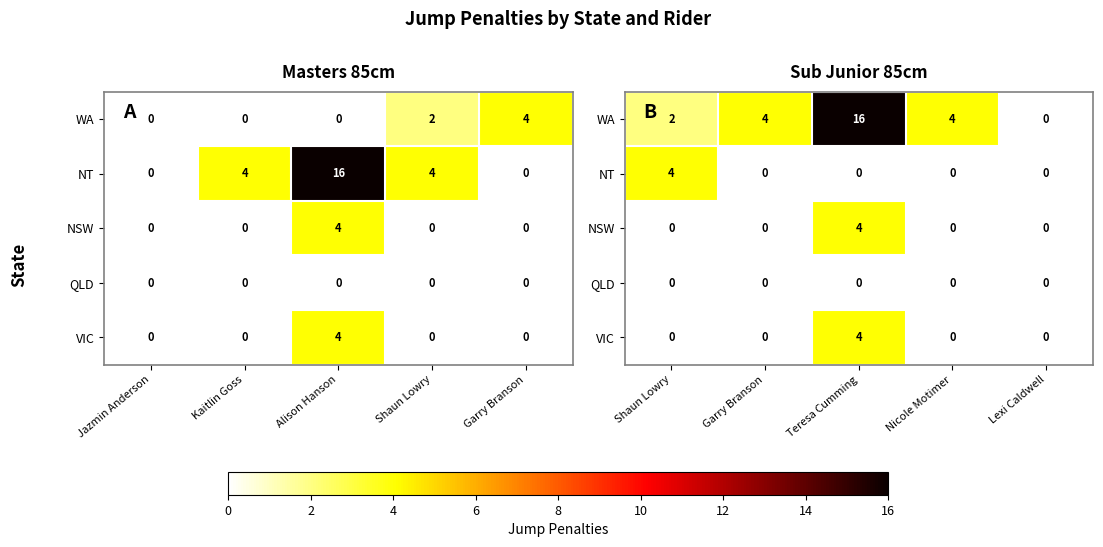

Is the value of NT at Garry Branson greater than the value of NSW at Lexi Caldwell?

No